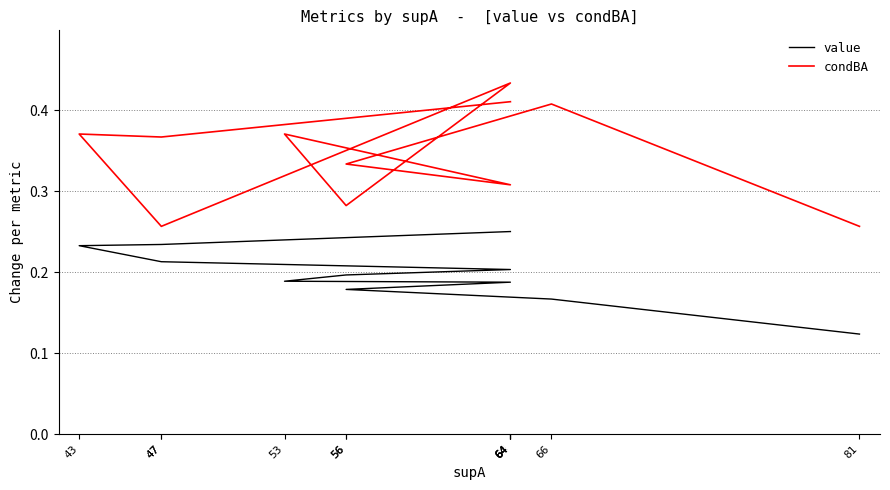

Reading right to left, list all the values displayed in this chart.

value: 81=0.1	66=0.2	56=0.2	64=0.2	53=0.2	56=0.2	64=0.2	64=0.2	47=0.2	43=0.2	47=0.2	64=0.2
condBA: 81=0.3	66=0.4	56=0.3	64=0.3	53=0.4	56=0.3	64=0.4	64=0.4	47=0.3	43=0.4	47=0.4	64=0.4